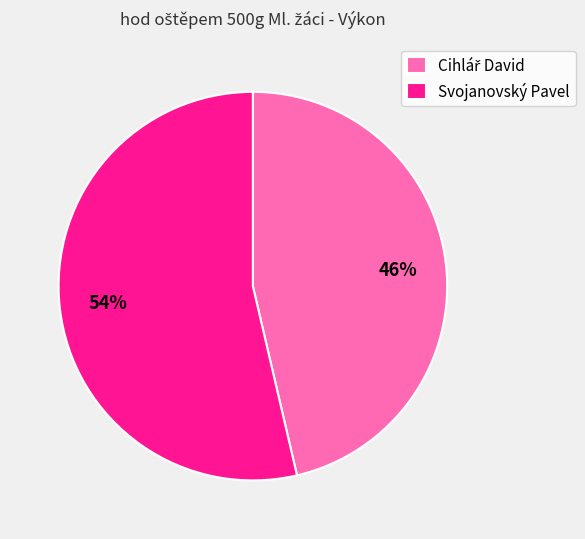

Which category accounts for the majority?

Svojanovský Pavel